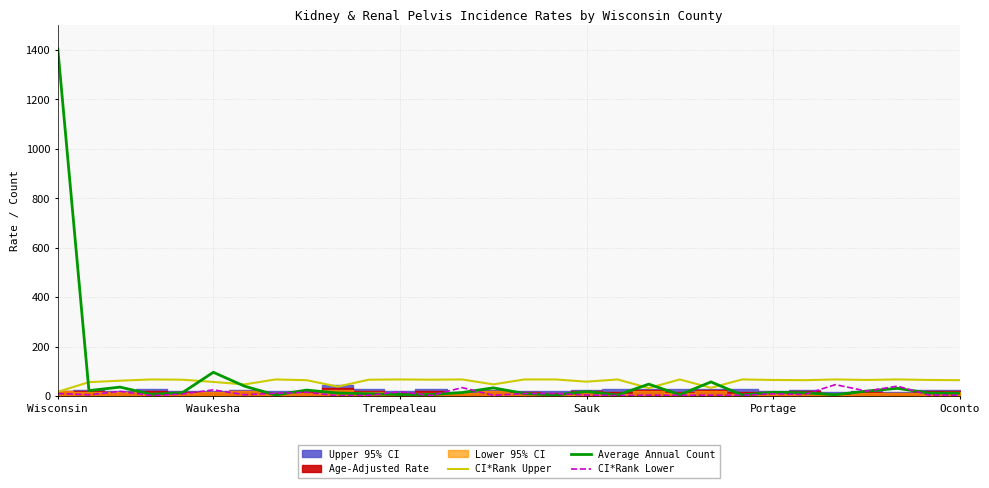

What is the total value across all series at 14?

83